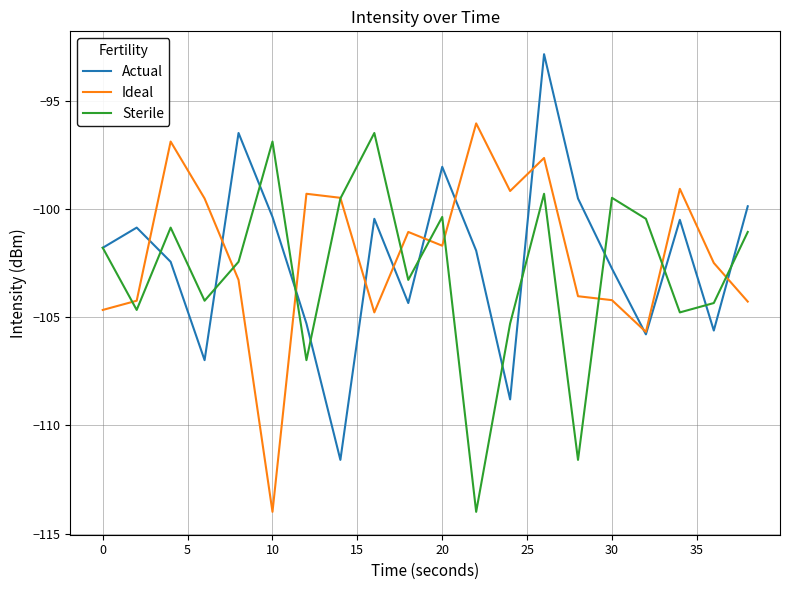

What is the minimum value for Ideal?

-114.0